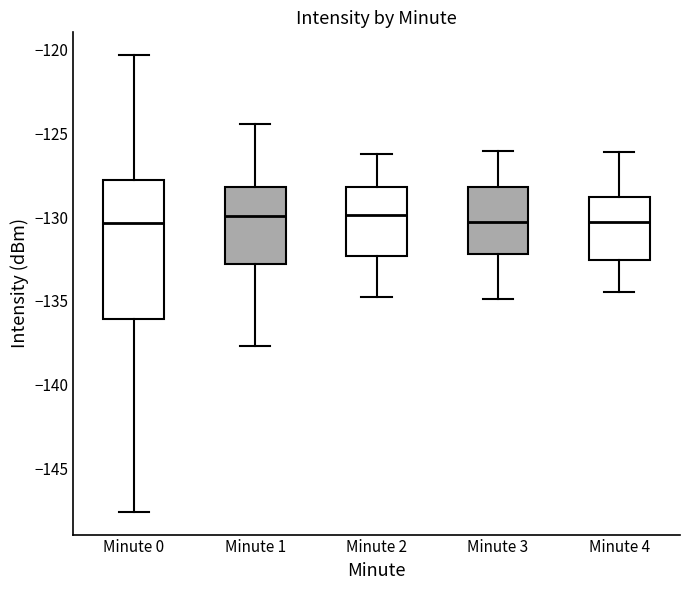

Reading left to right, transcribe this box plot: for each box, give where its median line is, the range the box spans, and where its two whiskers end, as read against the y-axis. The values are not printed on the chart, so give them approximately, as read against the axis.

Minute 0: median -130.5, box -136.0 to -128.0, whiskers -147.5 to -120.5
Minute 1: median -130.0, box -133.0 to -128.0, whiskers -137.5 to -124.5
Minute 2: median -130.0, box -132.5 to -128.0, whiskers -135.0 to -126.0
Minute 3: median -130.5, box -132.0 to -128.0, whiskers -135.0 to -126.0
Minute 4: median -130.5, box -132.5 to -129.0, whiskers -134.5 to -126.0